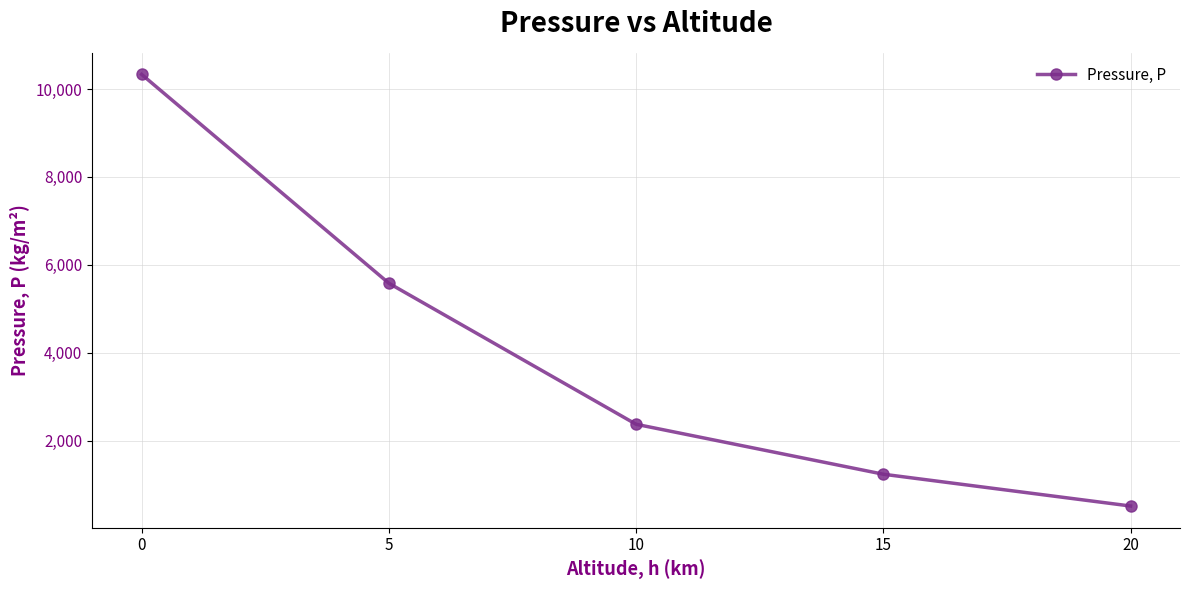

What is the sum of all values?

20048